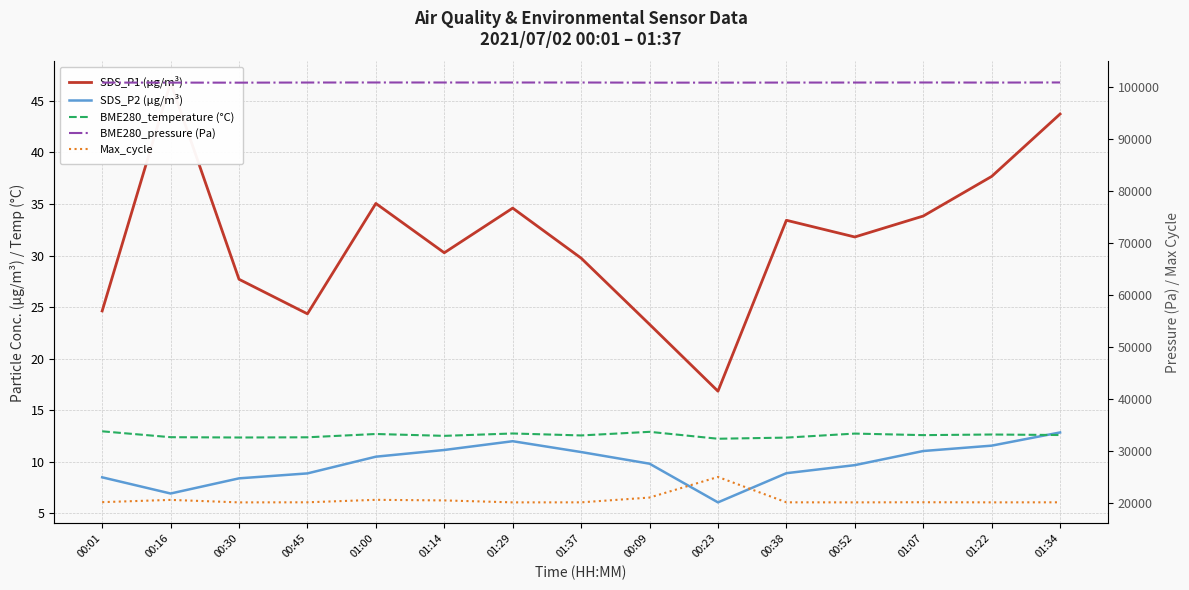

What is the sum of the BME280_temperature (°C) values at 01:14 and 00:01?

25.5